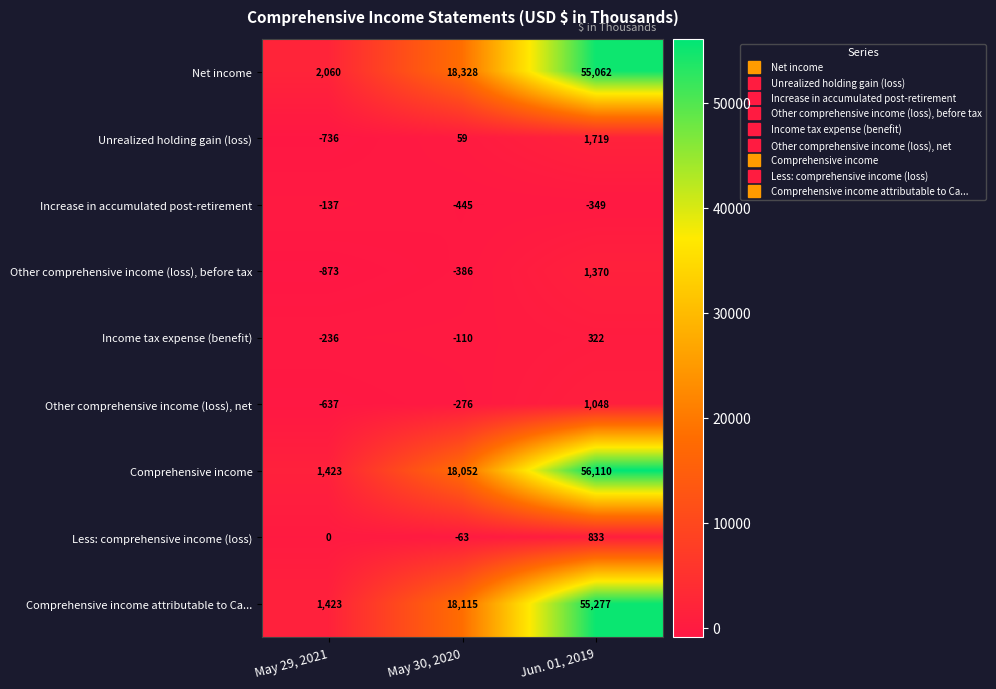

What is the difference between the second highest and minimum values in the Net income series?

16268